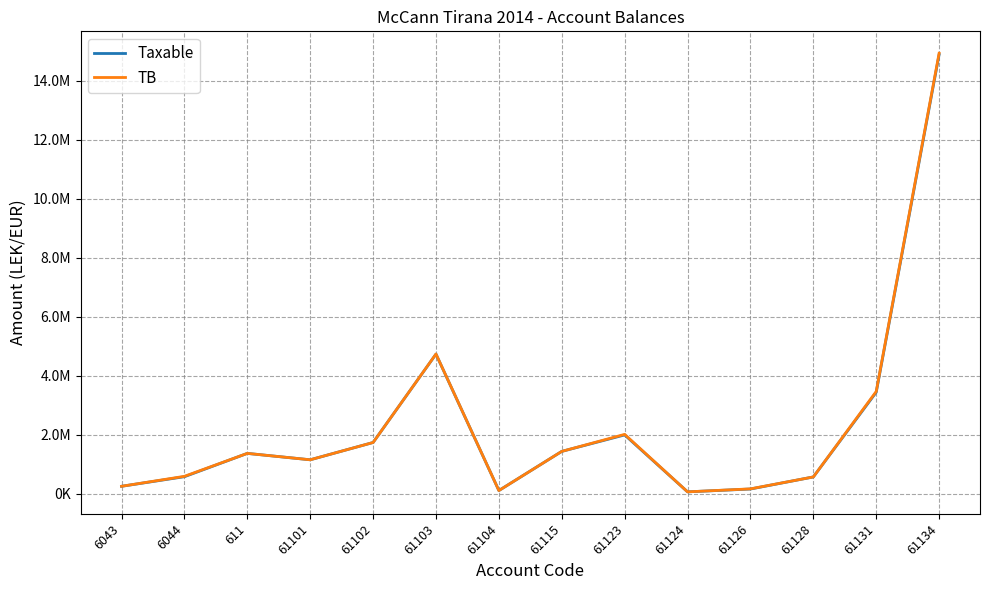

What position from the left is 61128?

12